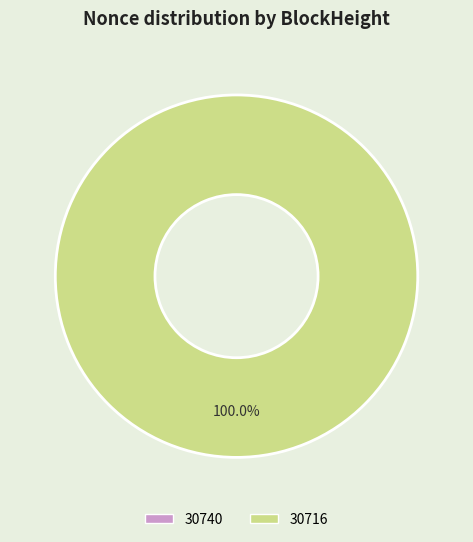

True or false: 30716 accounts for 92% of the total.

False